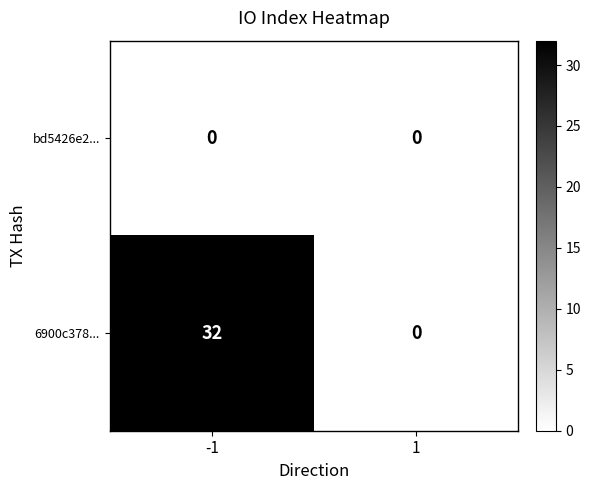

What is the highest value of the 6900c378... series?

32